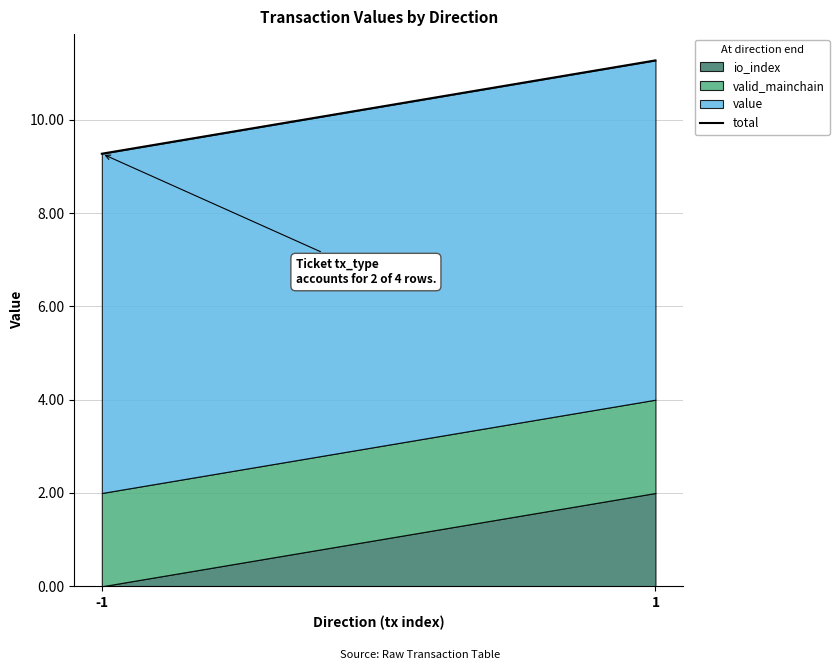

Which label corresponds to the smallest value in the chart?

-1